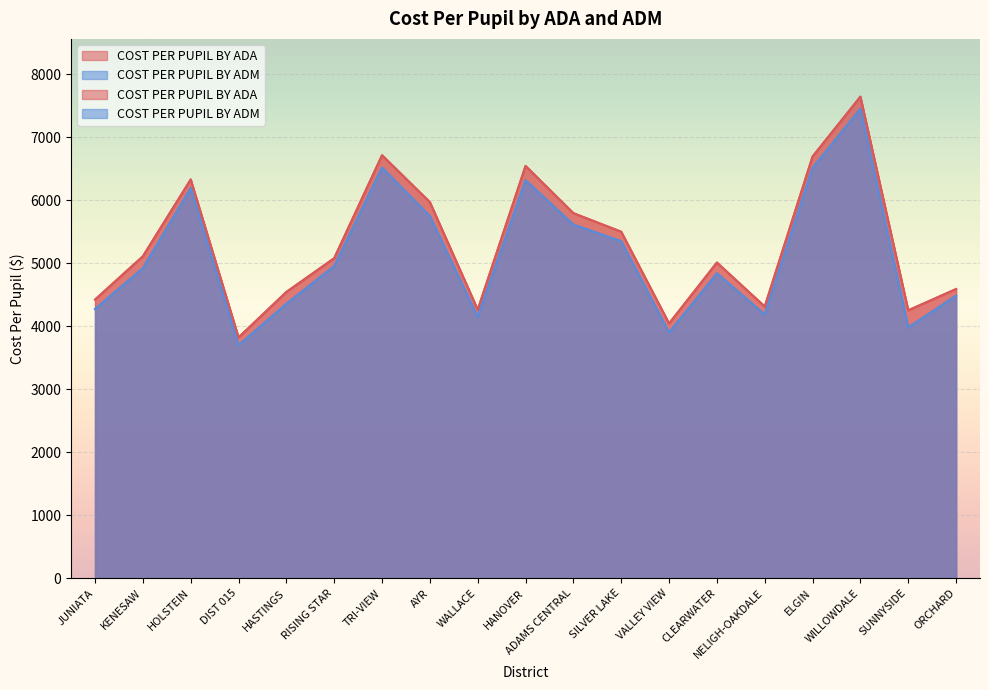

What is the label of the 17th point from the left?

WILLOWDALE